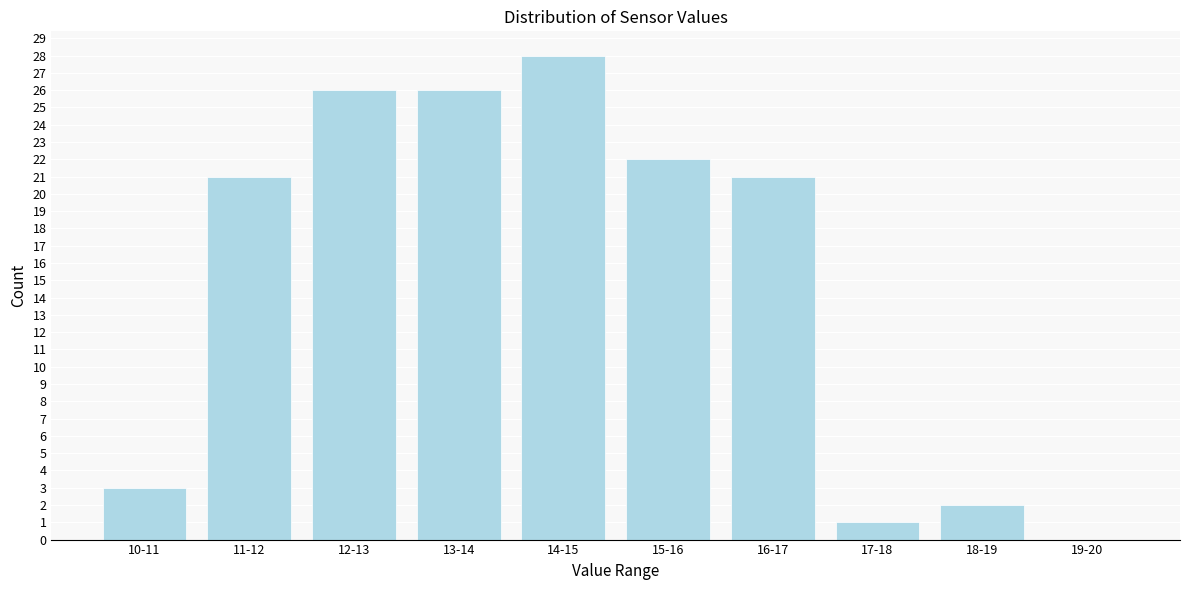

Reading left to right, extract all data points from this chart.

10-11=3	11-12=21	12-13=26	13-14=26	14-15=28	15-16=22	16-17=21	17-18=1	18-19=2	19-20=0